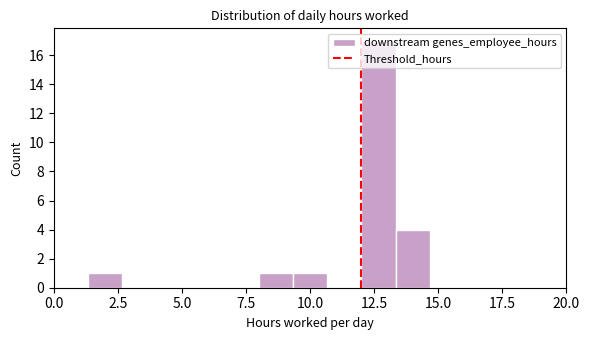

Around what value on the x-axis is the tallest bar? Give the approximate position of its centre, as read against the axis.

12.5